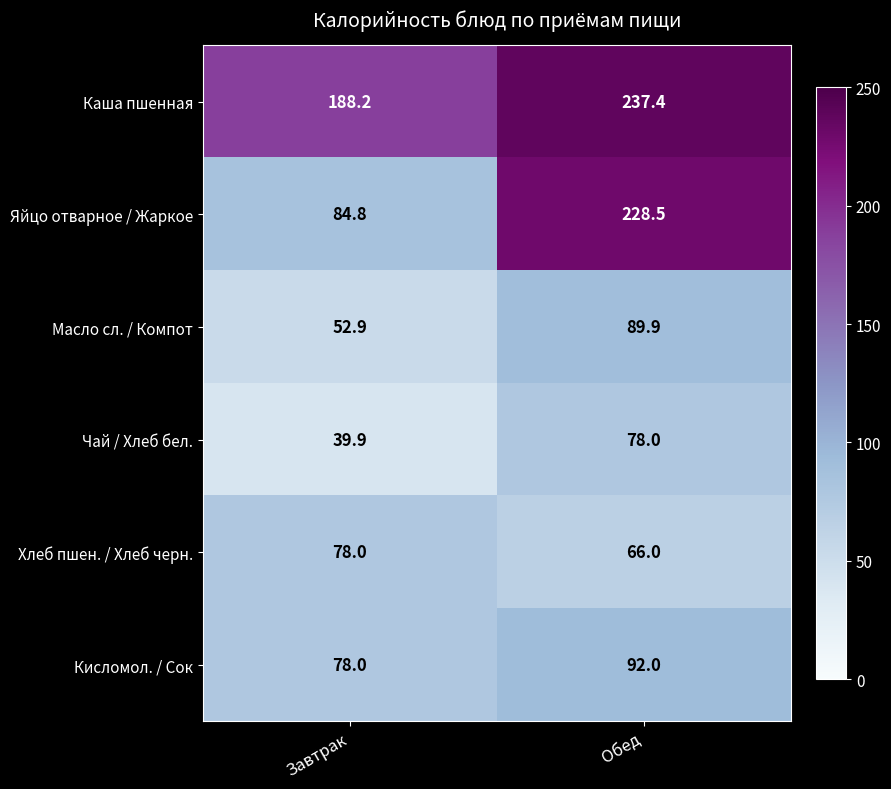

Rank the categories by Яйцо отварное / Жаркое value from lowest to highest.

Завтрак, Обед